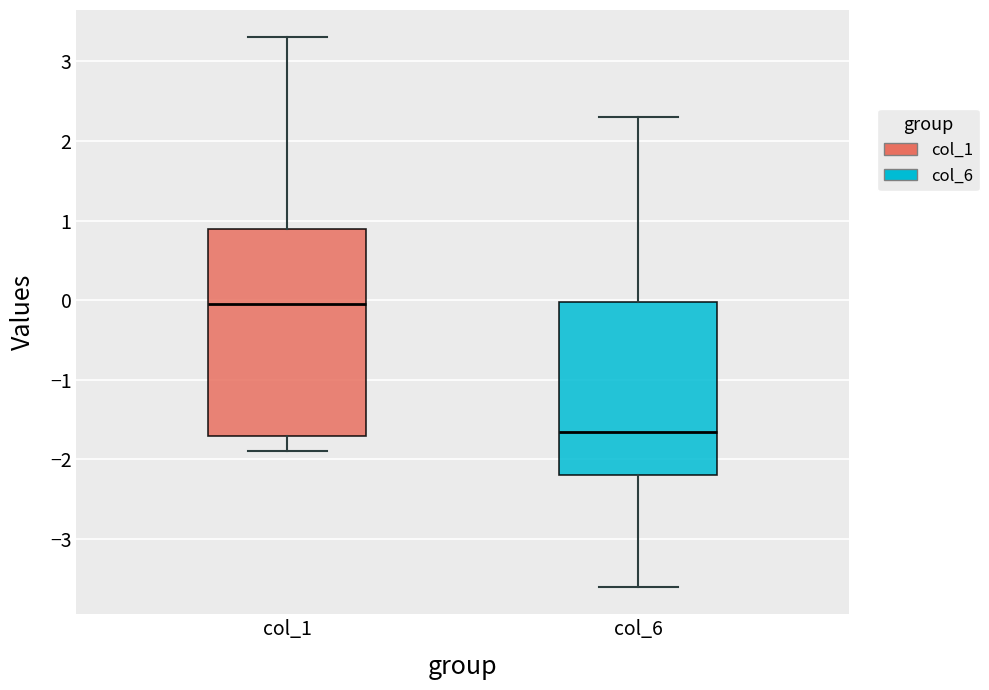

Where does the lower whisker of the box for col_6 end on the y-axis? The values are not printed on the chart, so give them approximately, as read against the axis.

-3.6